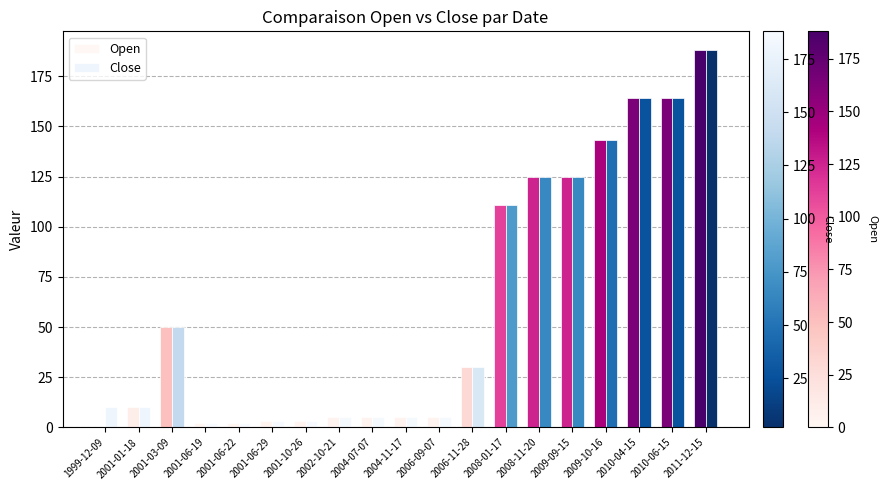

Which series has the widest spread of values?

Open